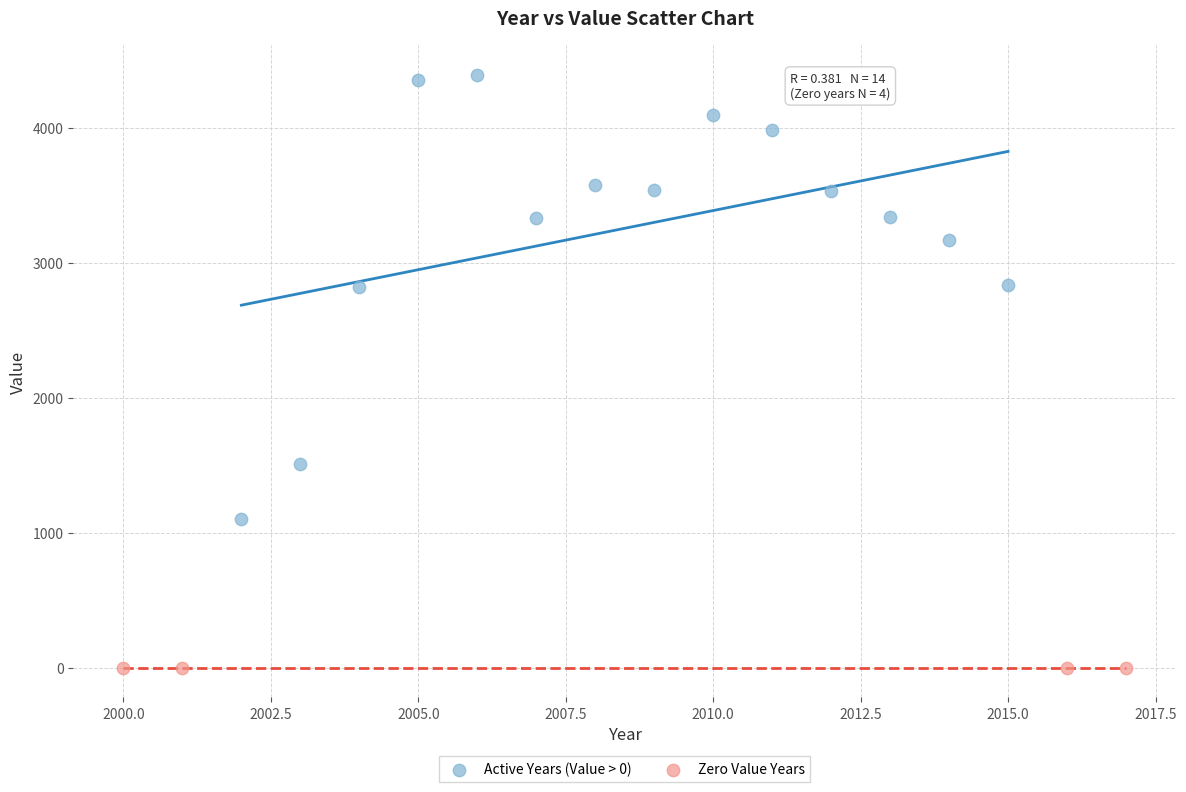

Which series reaches the maximum Y coordinate?

Active Years (Value > 0)